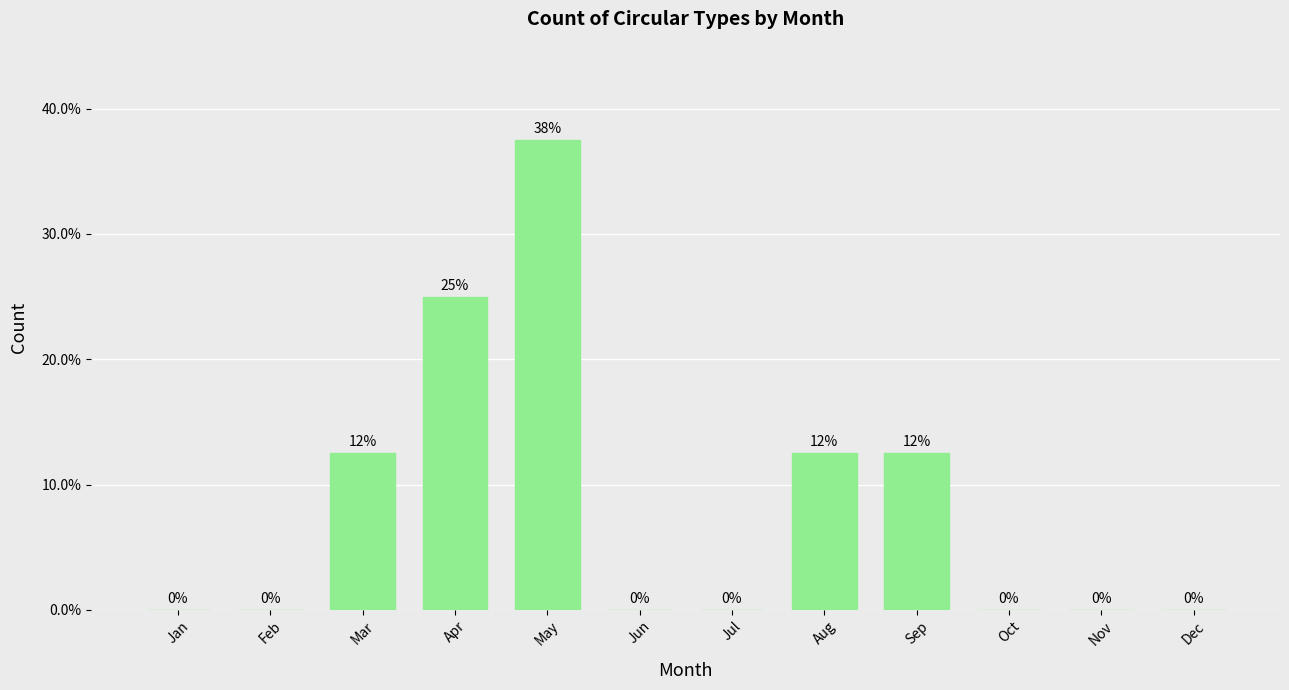

What is the maximum value shown in the chart?

37.5